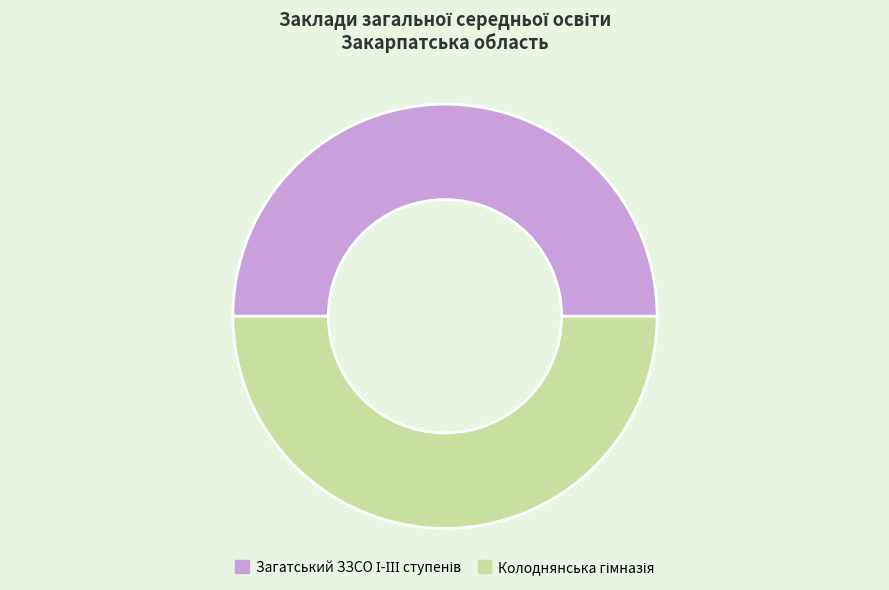

Count the number of slices in the pie.

2